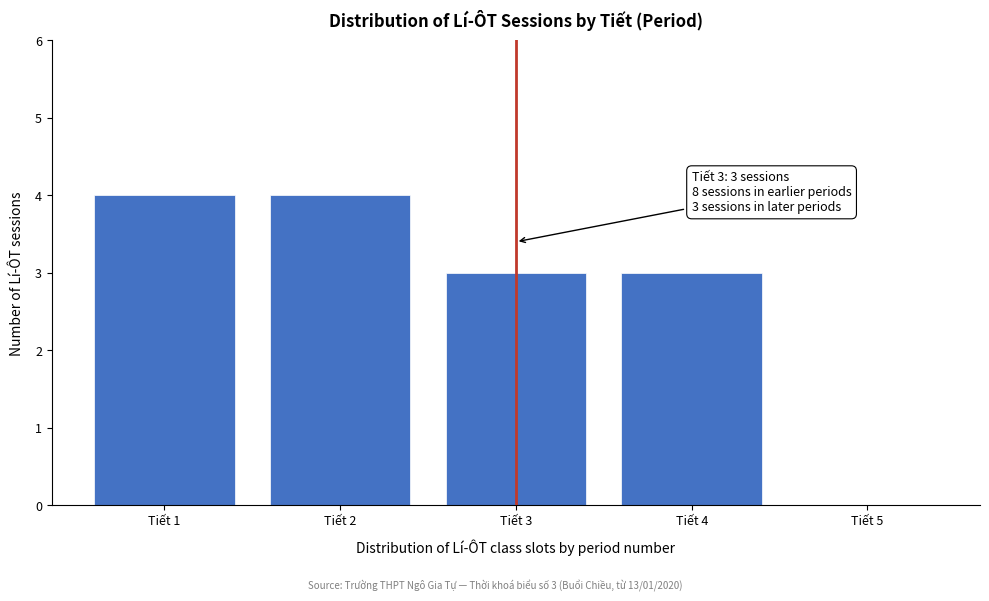

Reading left to right, what are all the values shown in this chart?

Tiết 1=4	Tiết 2=4	Tiết 3=3	Tiết 4=3	Tiết 5=0